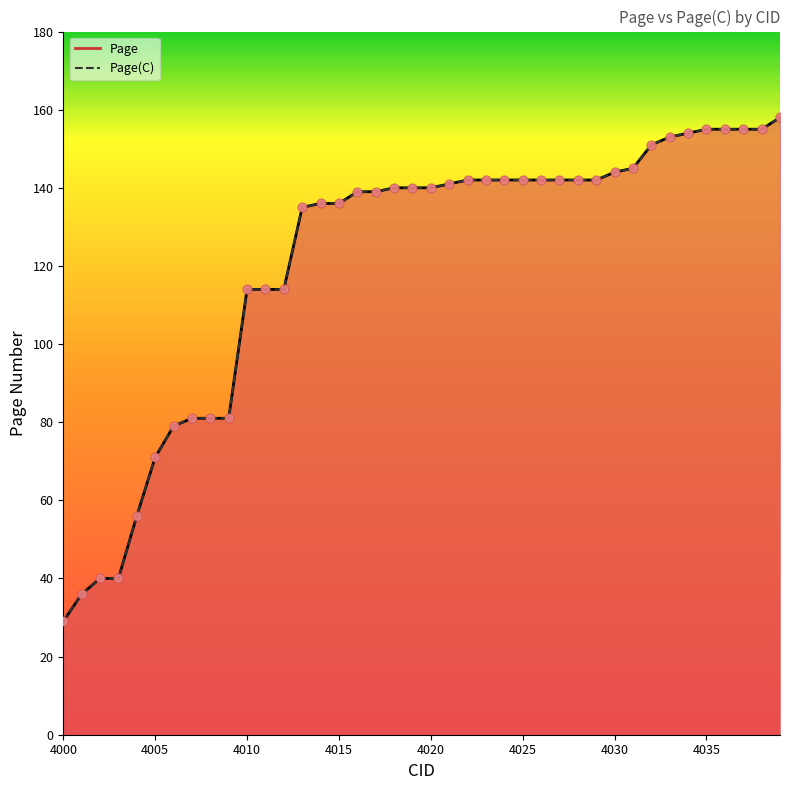

What are all the series names shown in the legend?

Page, Page(C)